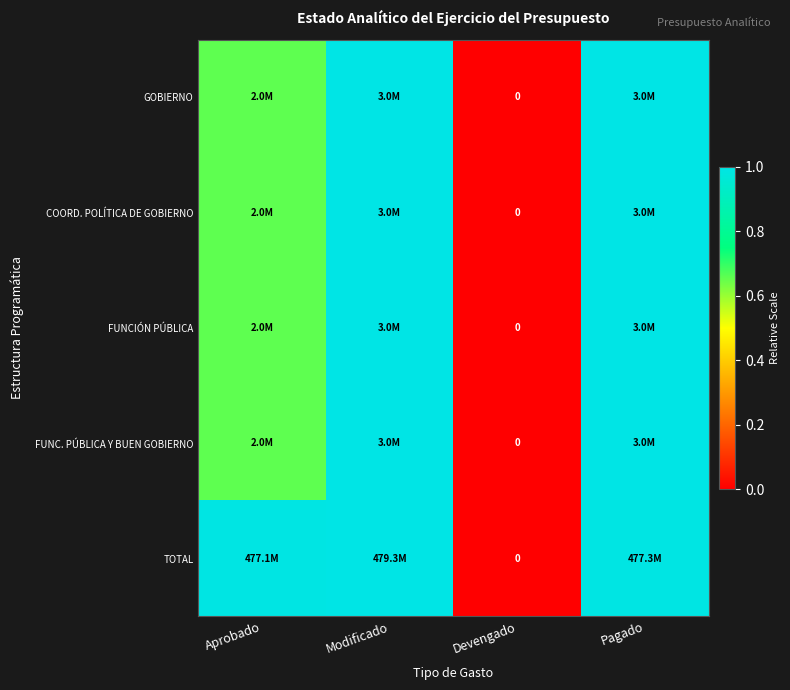

What value does the FUNCIÓN PÚBLICA series have at Pagado?

1.0